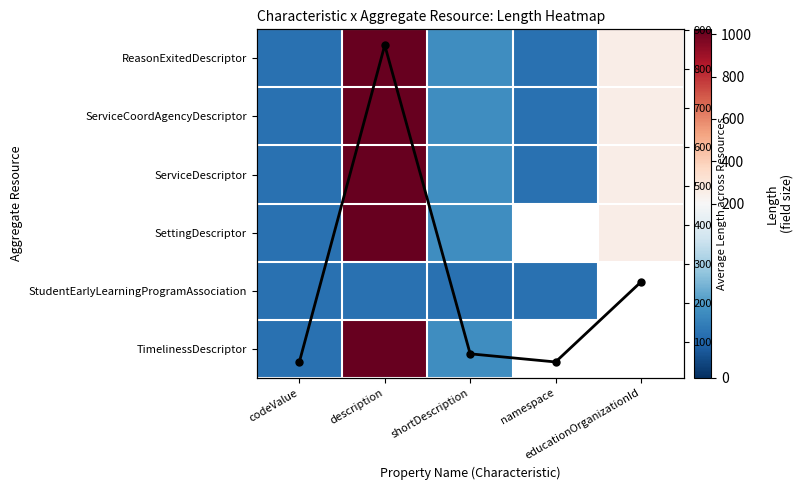

The SettingDescriptor series shows 73.8 at codeValue. True or false?

False